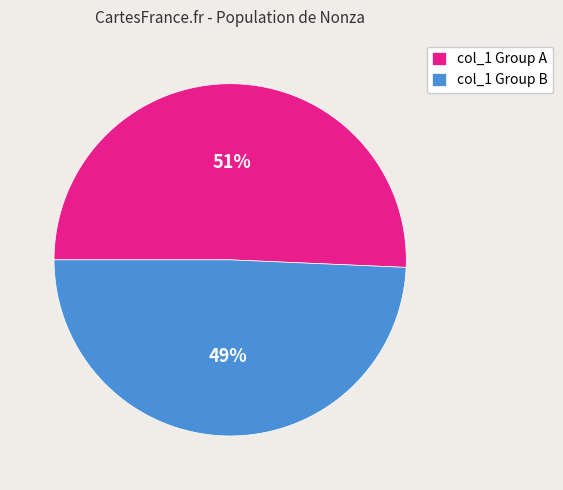

What is the smallest slice in the pie chart?

col_1 Group B